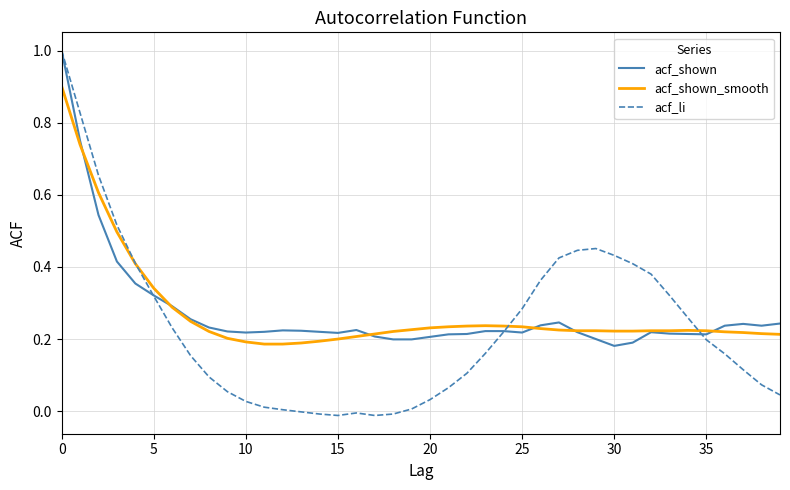

Which series has the largest range (max minus min)?

acf_li